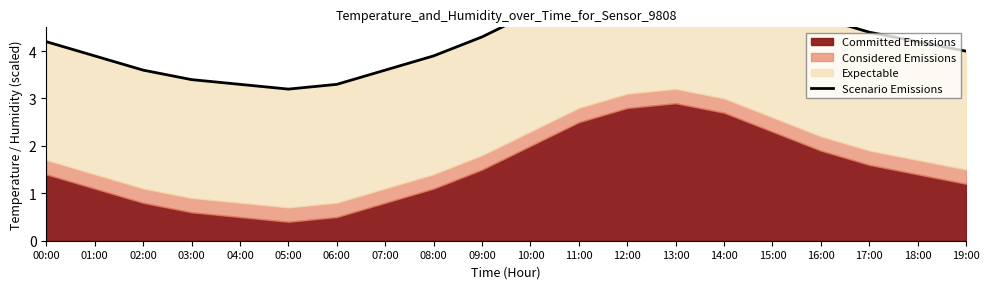

Reading left to right, list all the values displayed in this chart.

00:00=4.2	01:00=3.9	02:00=3.6	03:00=3.4	04:00=3.3	05:00=3.2	06:00=3.3	07:00=3.6	08:00=3.9	09:00=4.3	10:00=4.8	11:00=5.3	12:00=5.6	13:00=5.7	14:00=5.5	15:00=5.1	16:00=4.7	17:00=4.4	18:00=4.2	19:00=4.0